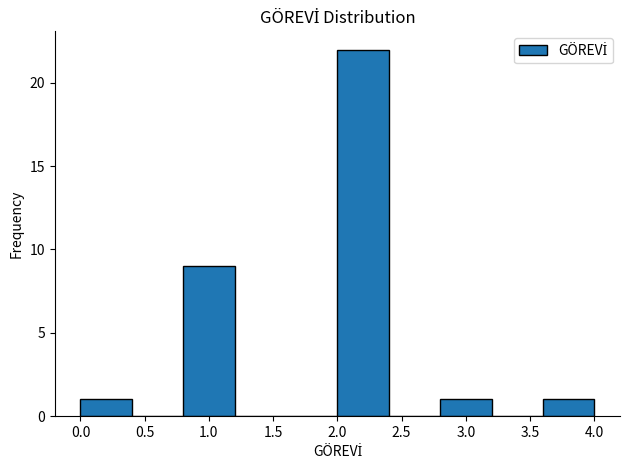

Over which range of the x-axis is the bar tallest?

2.0 to 2.4